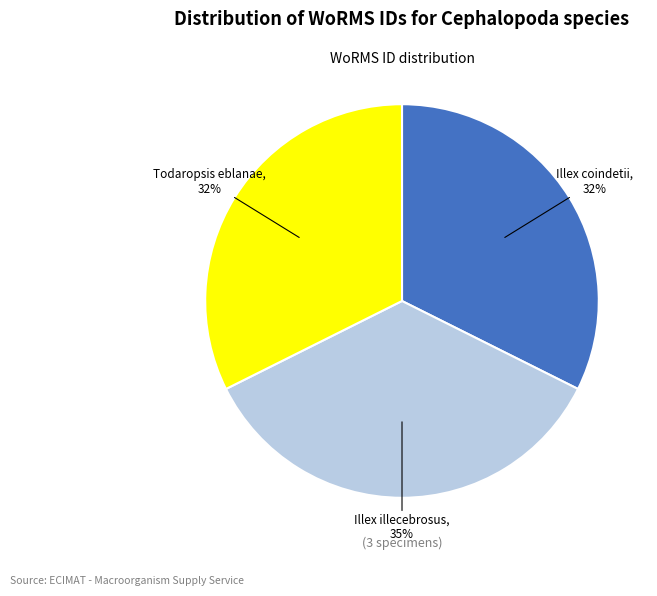

To the nearest percent, what is the difference between the largest and smallest slice percentages?

3%